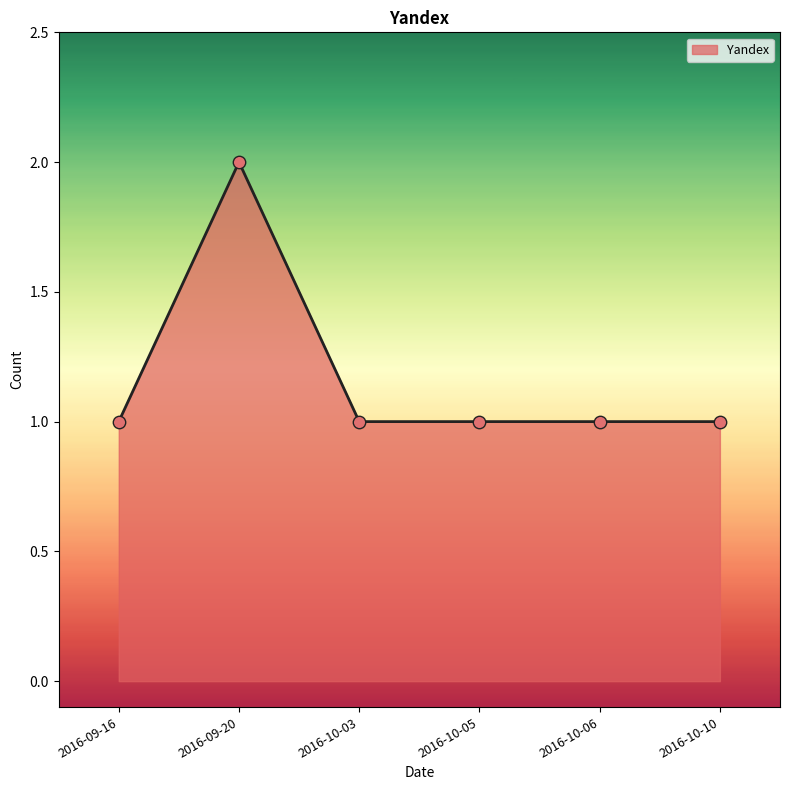

Approximately how many times larger is the value at 2016-10-06 compared to 2016-09-16?

1.0